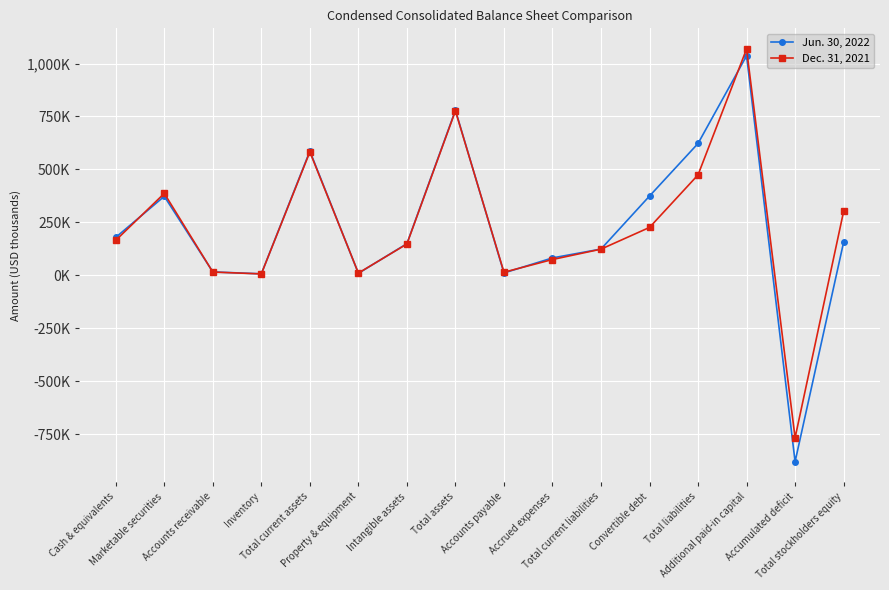

What value does the Dec. 31, 2021 series have at Total assets, to the nearest 10?

776630